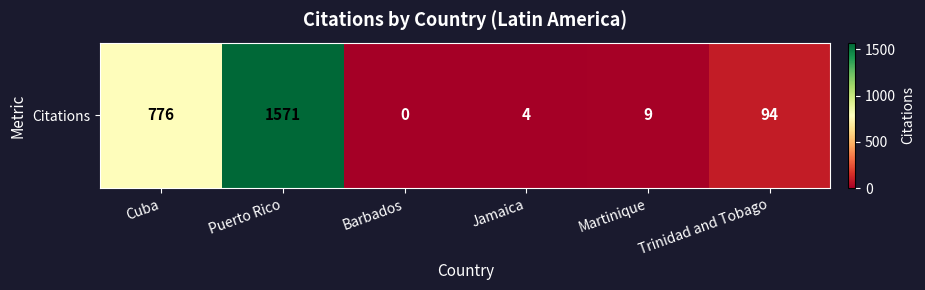

Reading right to left, list all the values displayed in this chart.

Trinidad and Tobago=94	Martinique=9	Jamaica=4	Barbados=0	Puerto Rico=1571	Cuba=776